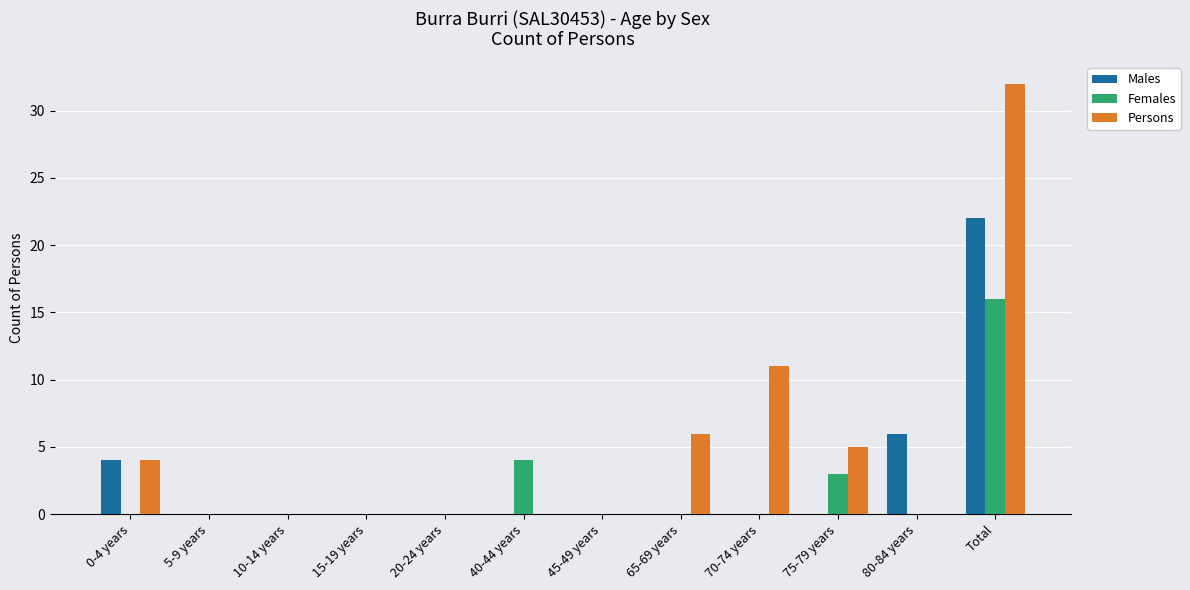

What is the sum of all Females values?

23